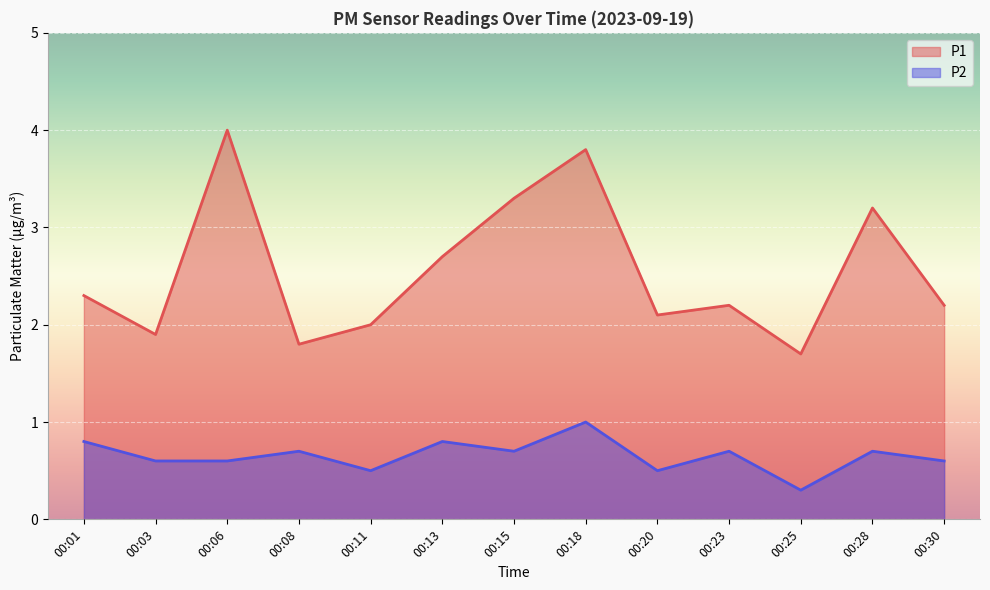

At which label is P1 closest to 2?

00:11